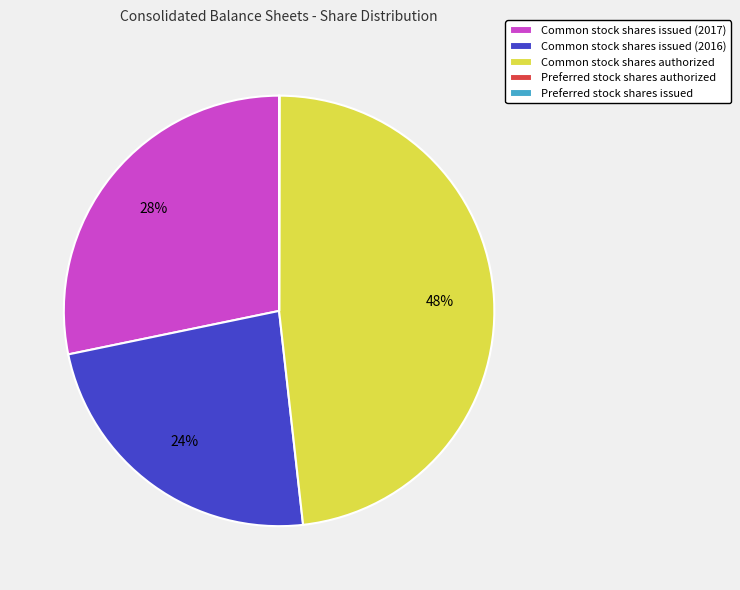

Between Common stock shares authorized and Common stock shares issued (2016), which is larger?

Common stock shares authorized